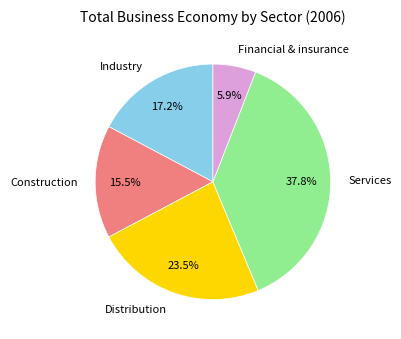

Which has a higher value, Distribution or Industry?

Distribution